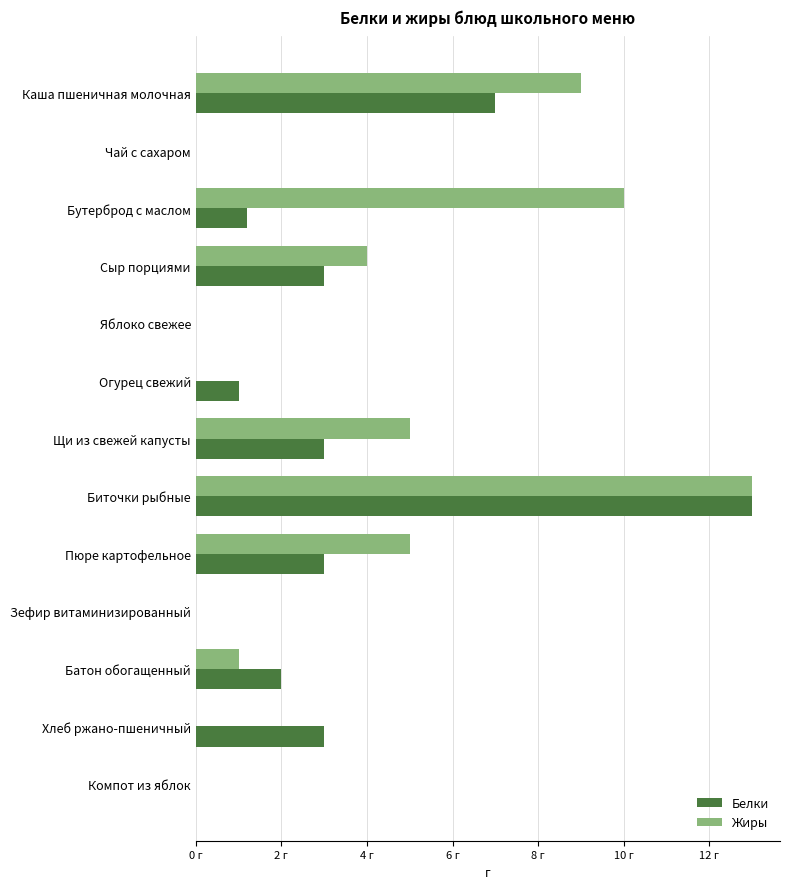

What are all the series names shown in the legend?

Белки, Жиры